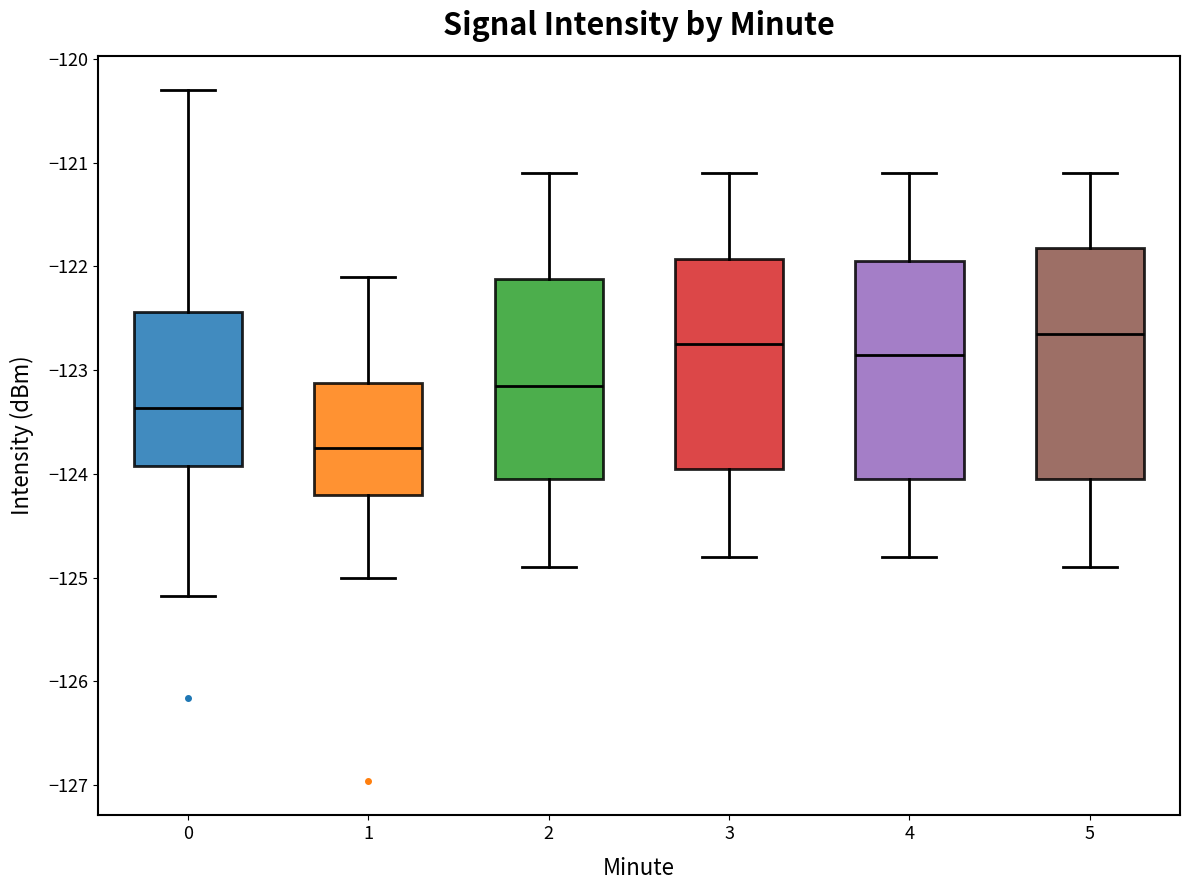

Where does the median line of the box at x = 5 sit on the y-axis? The values are not printed on the chart, so give them approximately, as read against the axis.

-122.6